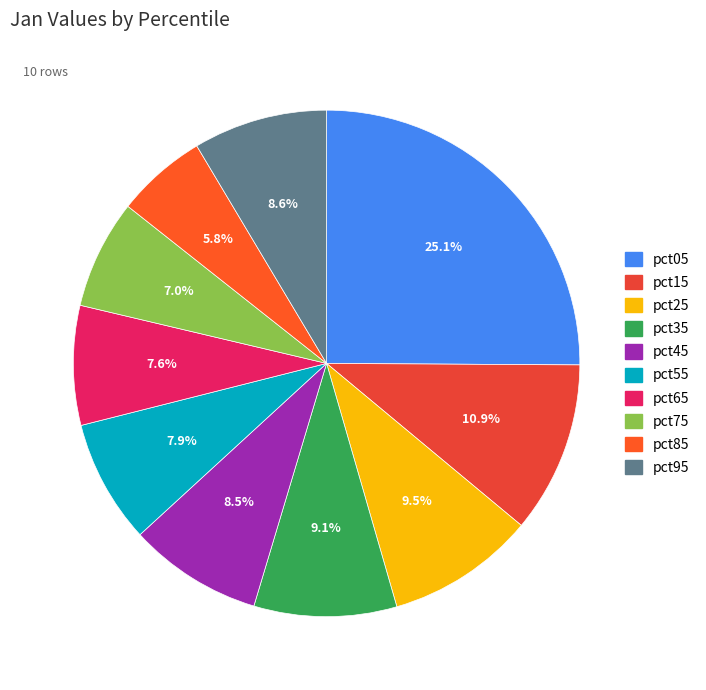

To the nearest percent, what portion does pct35 represent?

9%